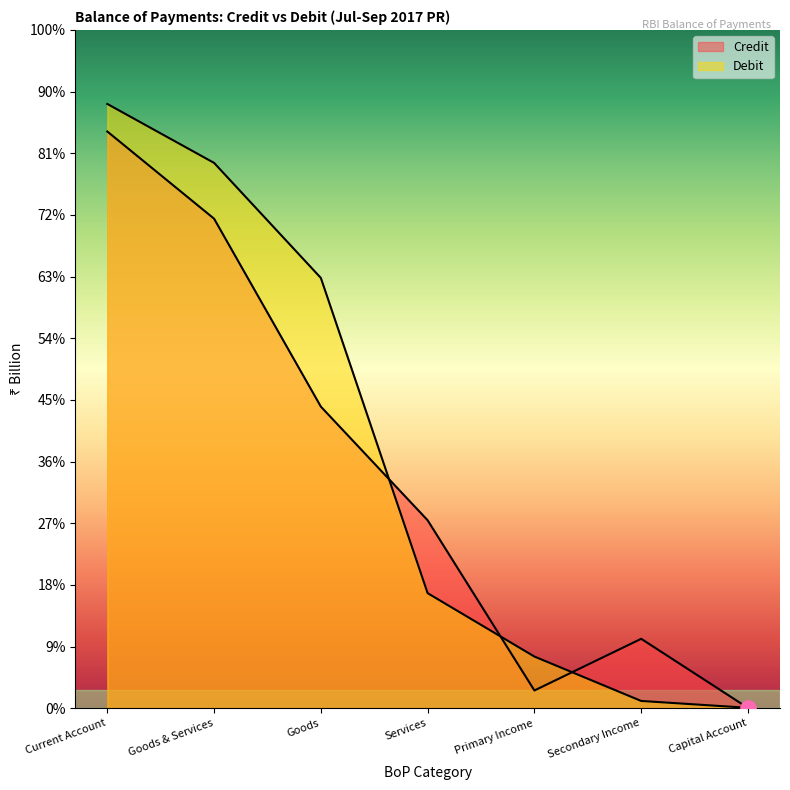

Which series contains the highest Y value?

Debit